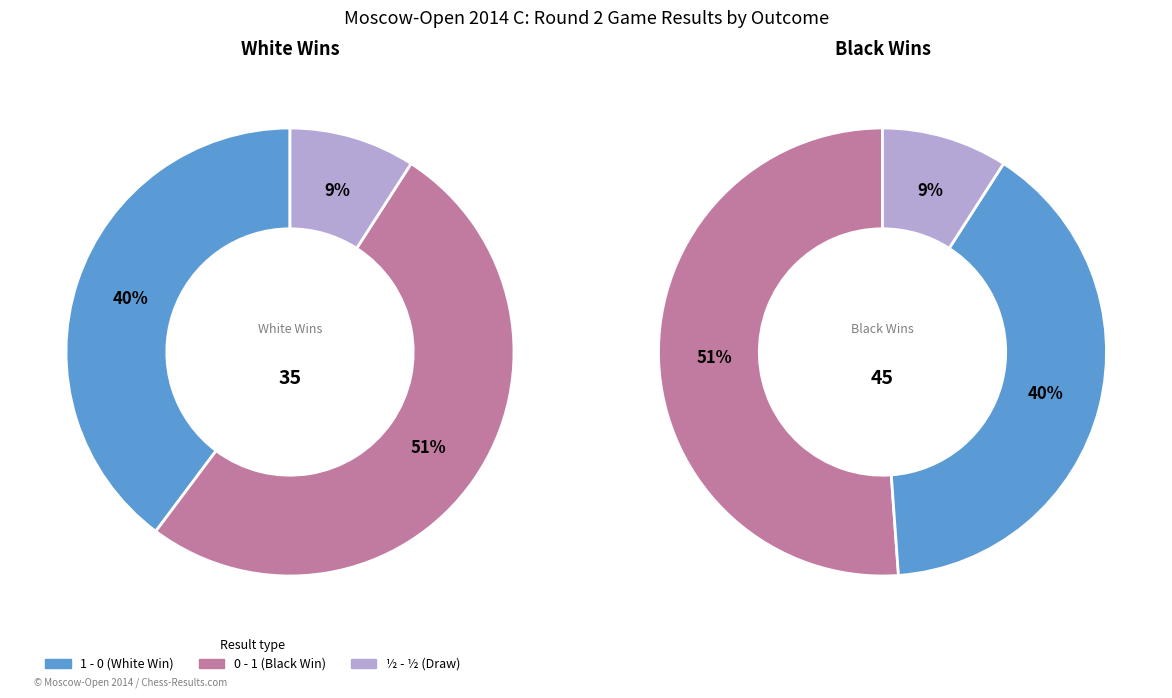

What is the majority slice?

0 - 1